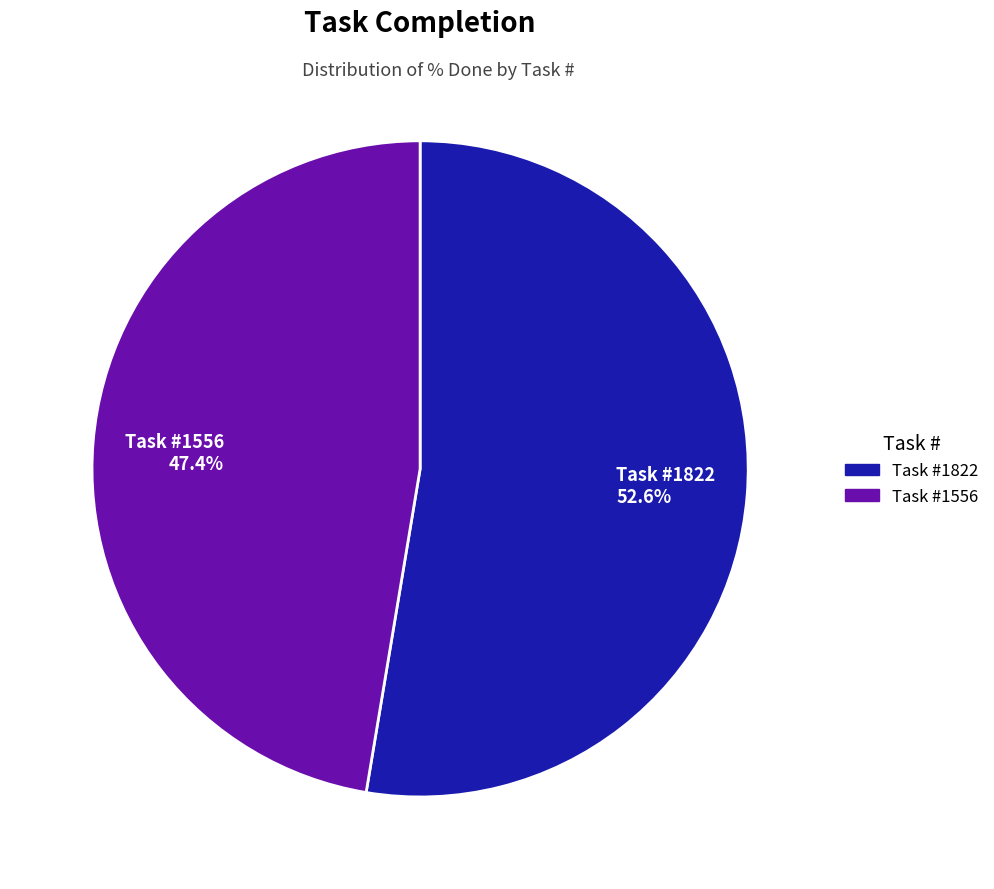

Does any single category account for the majority?

Yes